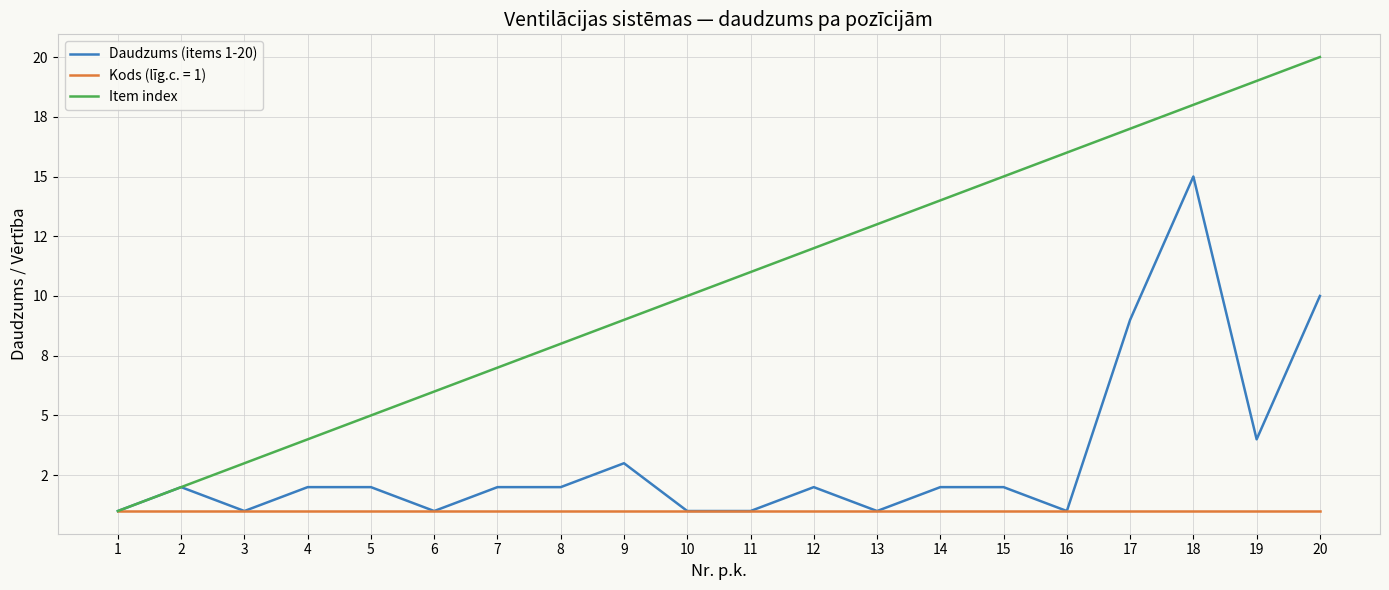

What are all the series names shown in the legend?

Daudzums (items 1-20), Kods (līg.c. = 1), Item index